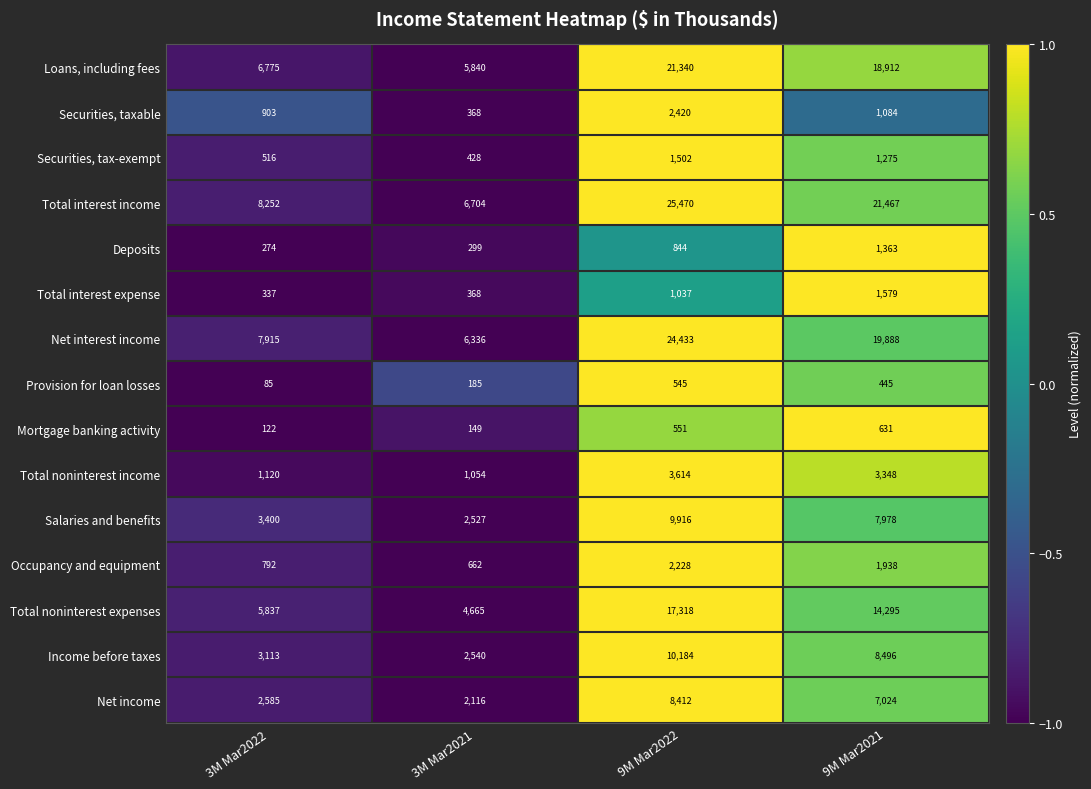

Which series has the largest range (max minus min)?

Total interest income